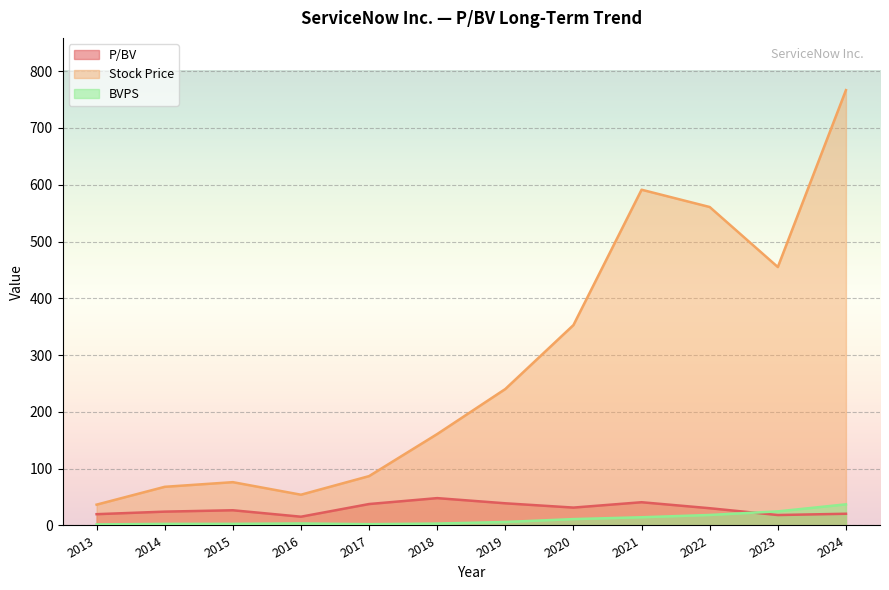

Is it true that BVPS equals 24.8 at 2023?

True